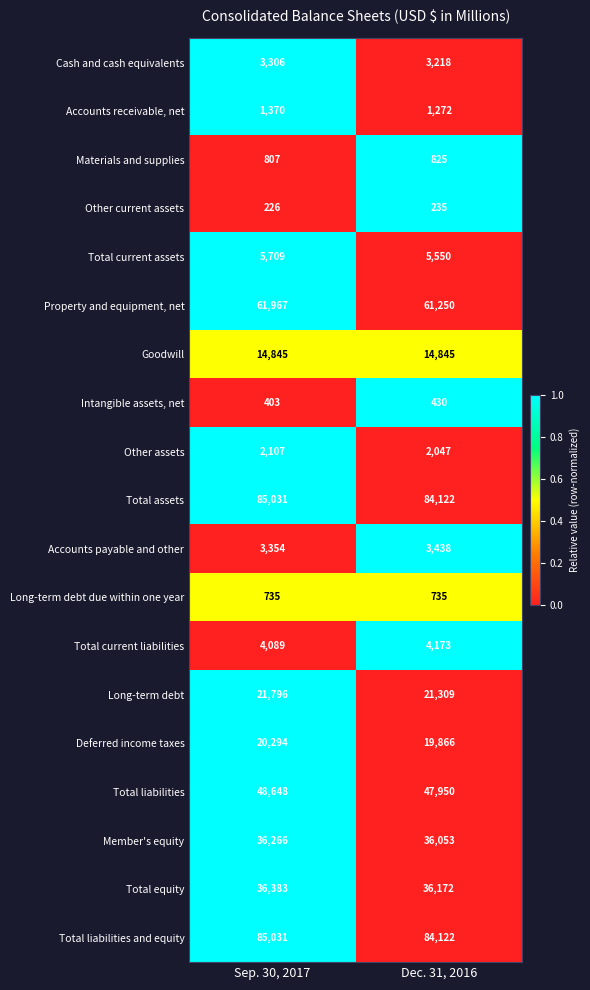

The Property and equipment, net series shows 108789 at Sep. 30, 2017. True or false?

False